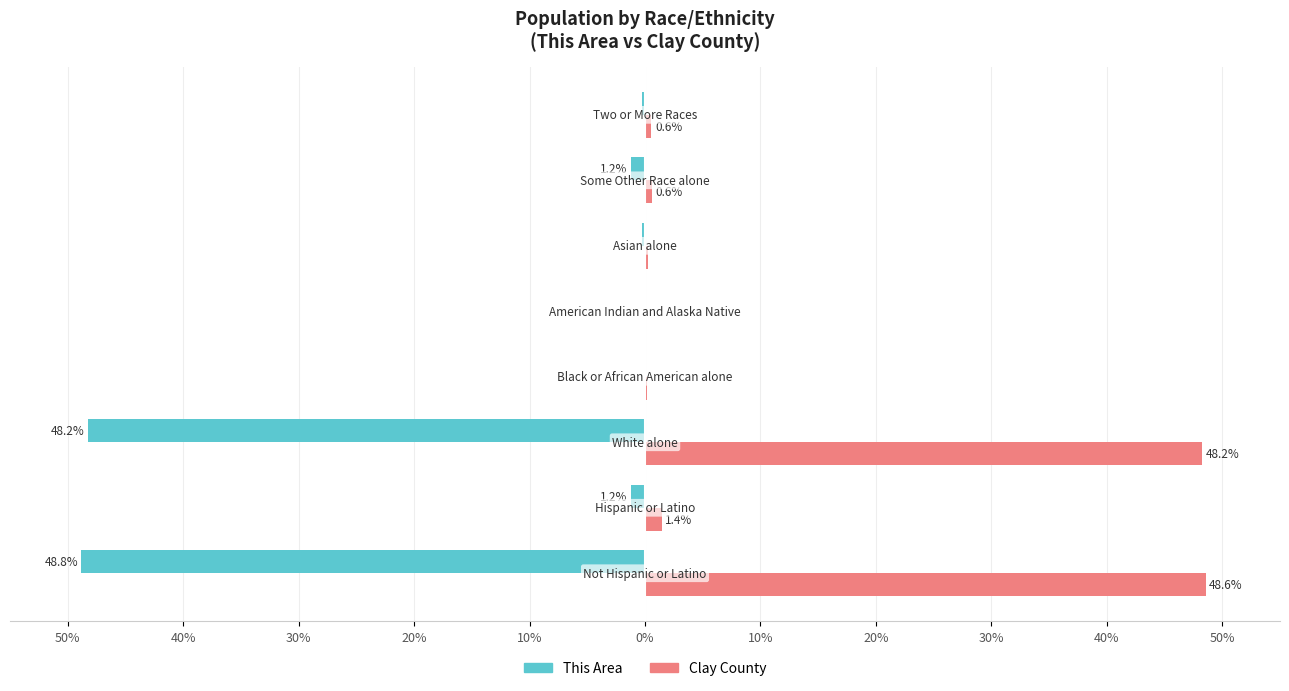

Which series has the largest range (max minus min)?

This Area